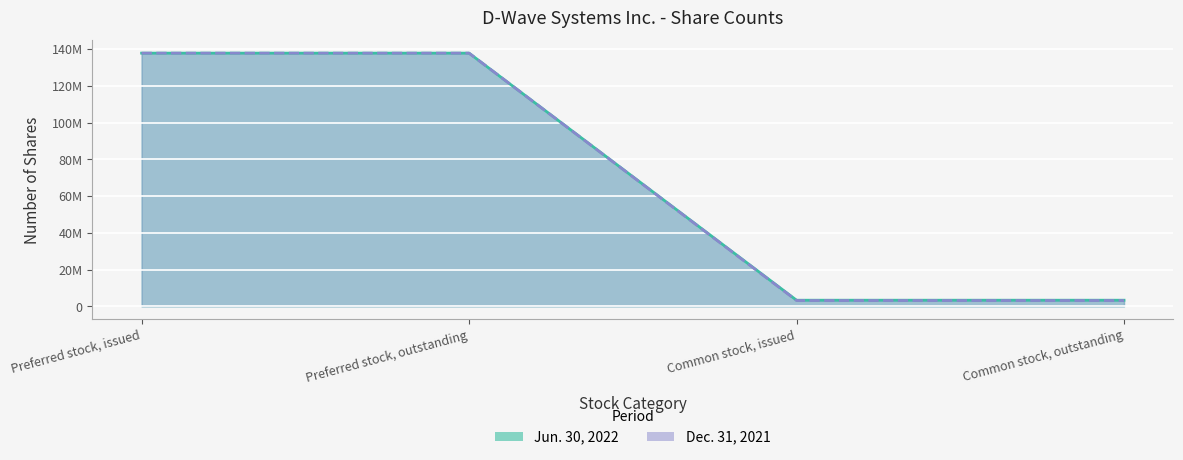

How many categories are shown in the chart?

4